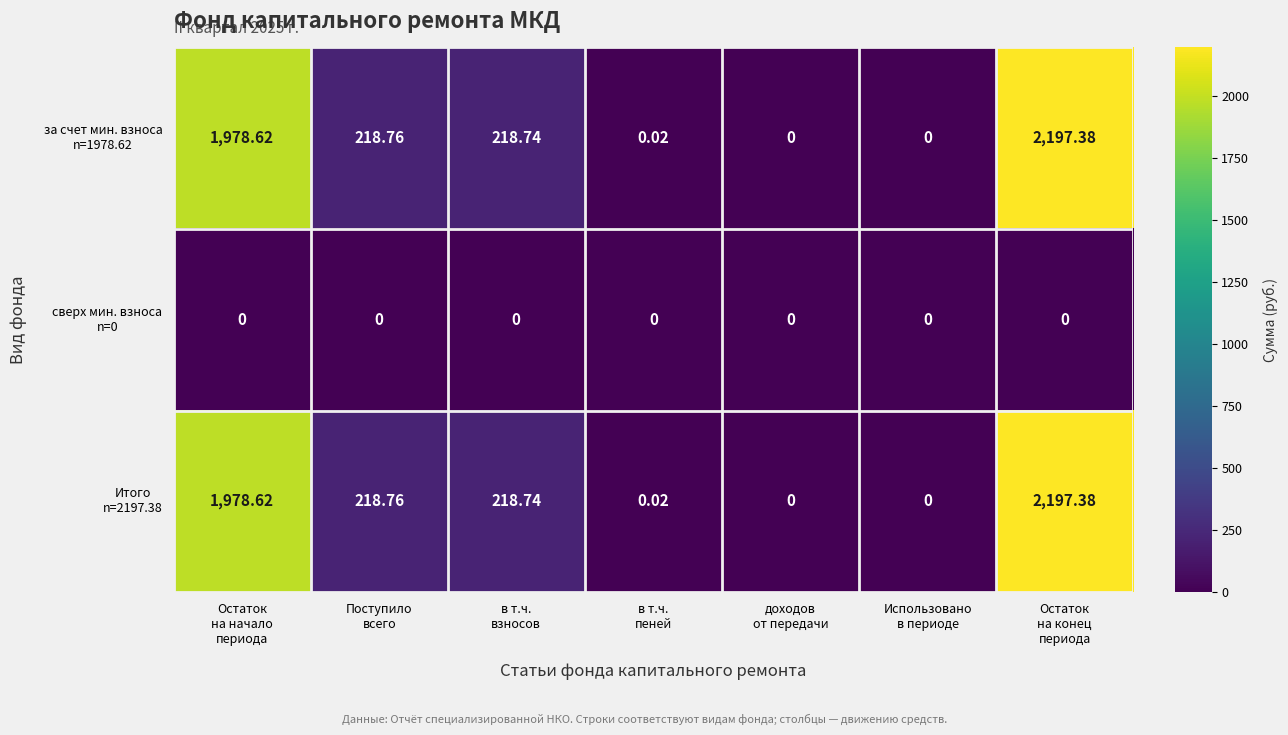

How many distinct data groups are displayed?

3